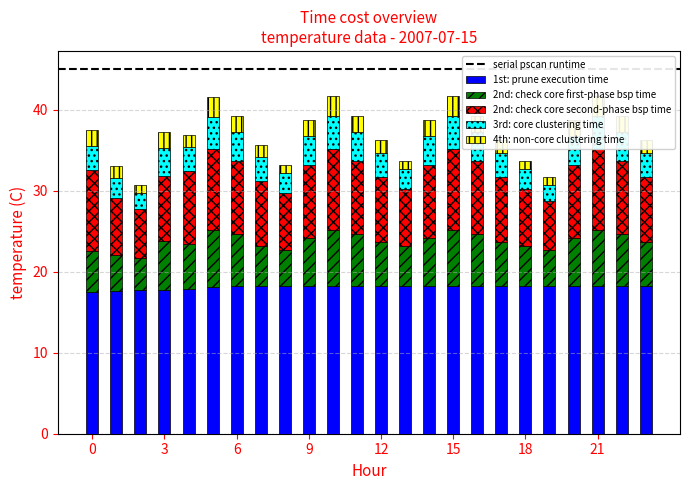

Which has a higher value, 14 or 5?

14